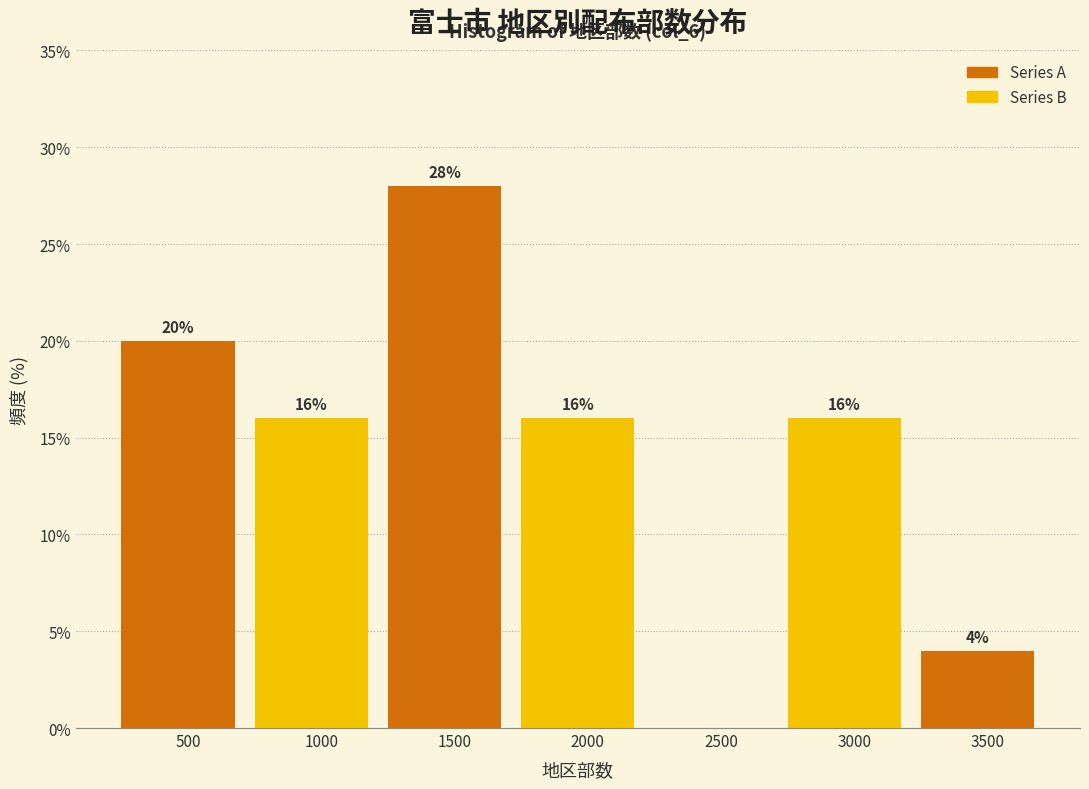

Reading right to left, list all the values displayed in this chart.

3500=4.0	3000=16.0	2500=0.0	2000=16.0	1500=28.0	1000=16.0	500=20.0